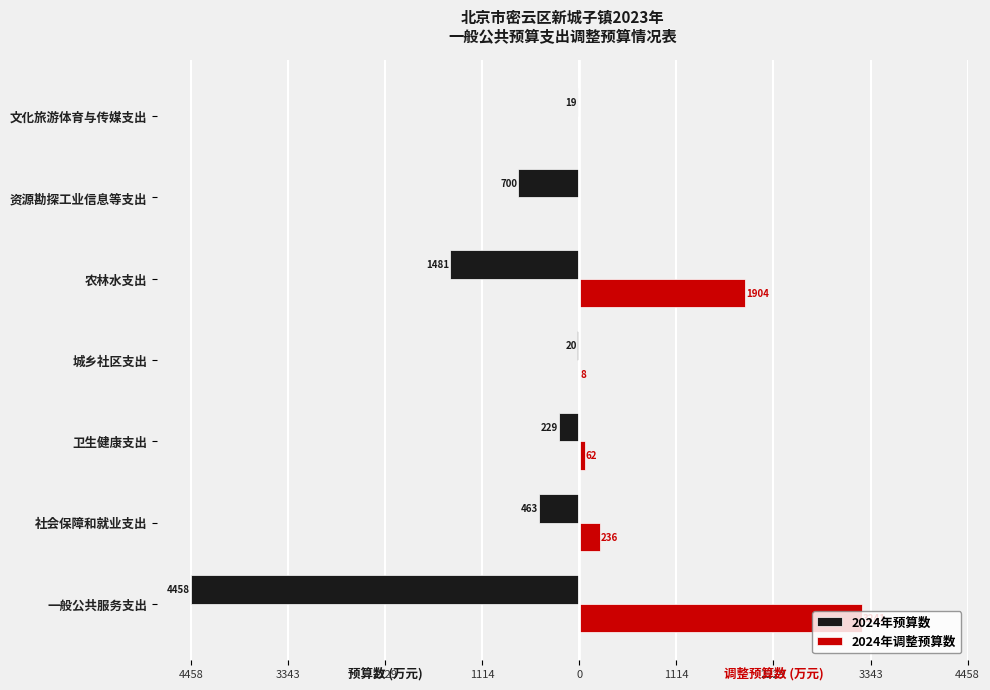

What is the average value of the 2024年调整预算数 series?

778.6